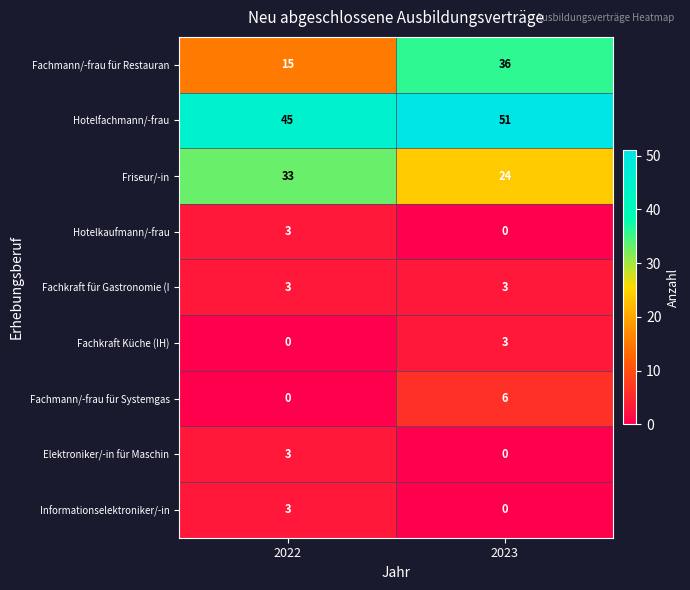

Which category has the lowest value in the Informationselektroniker/-in series?

2023